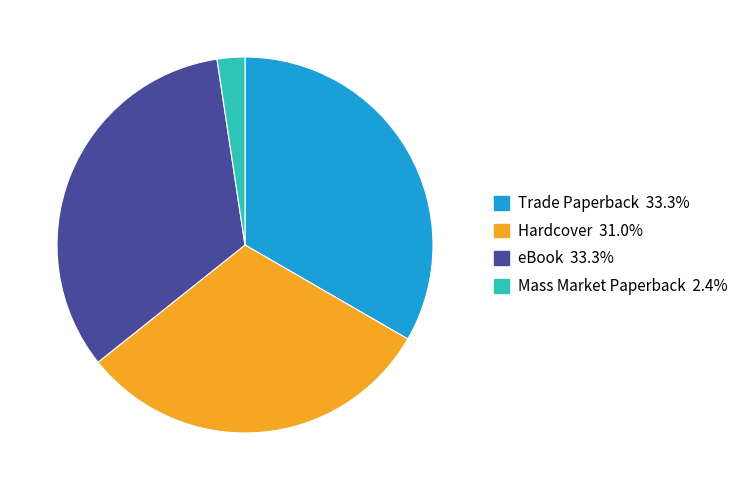

Combined, do Mass Market Paperback and eBook account for over 50%?

No